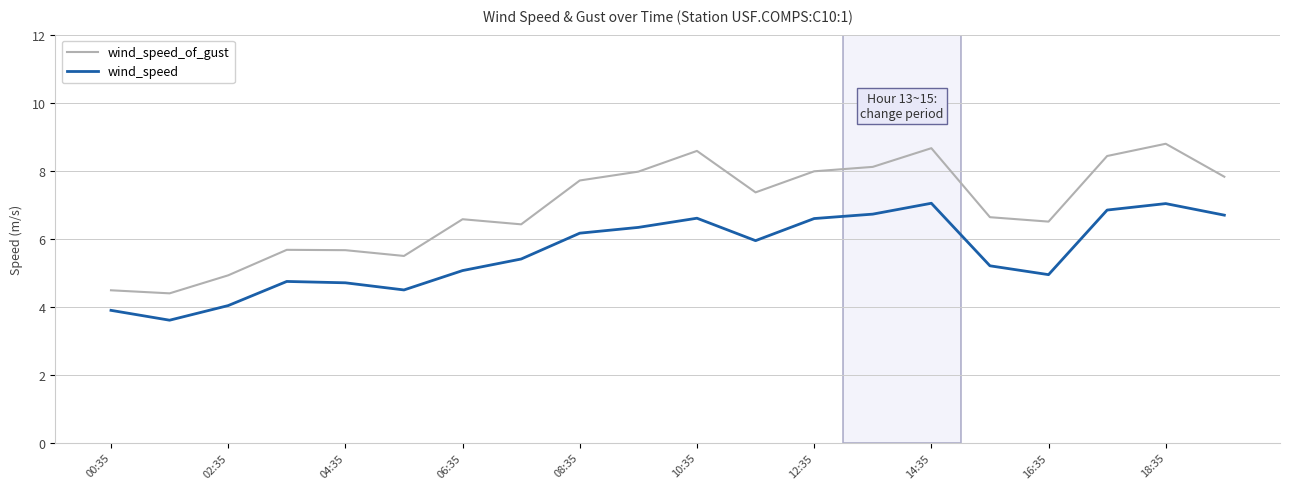

What is the difference between the maximum and minimum values in the wind_speed series?

3.4